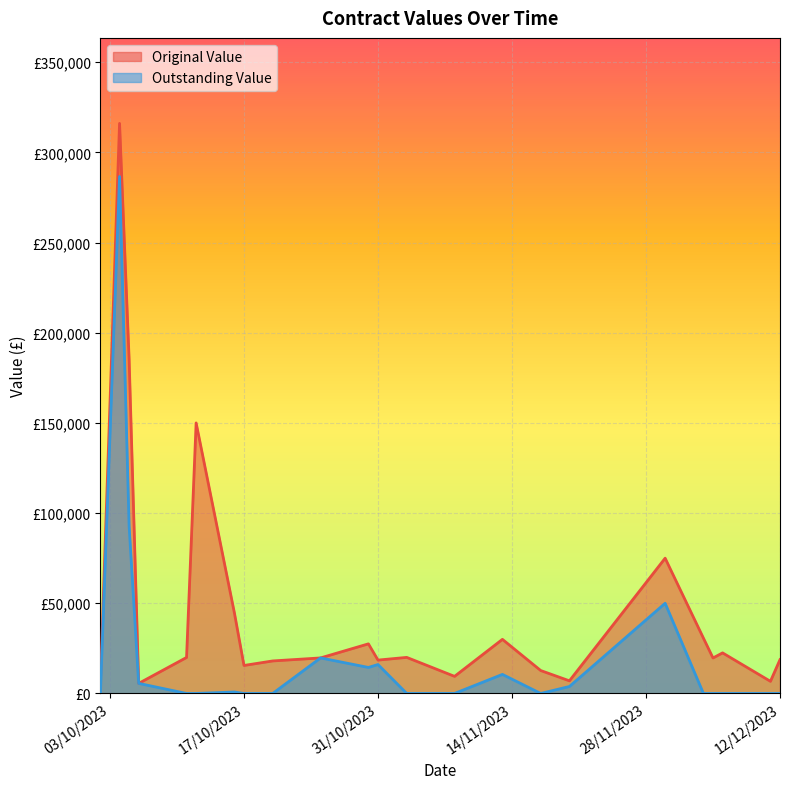

The value of Original Value at 16 is 9833.3. True or false?

True